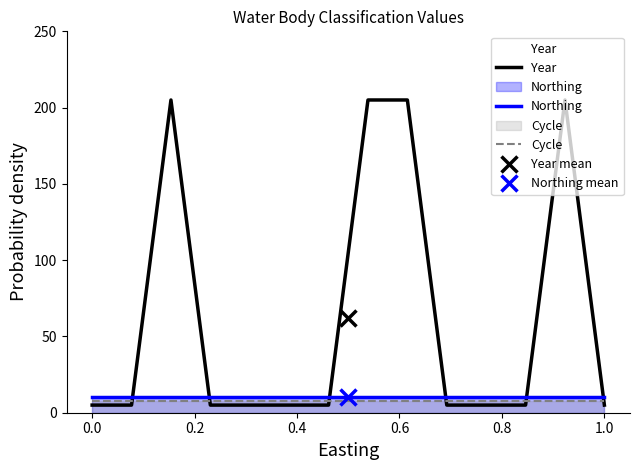

What is the average value of the Northing series?

10.0